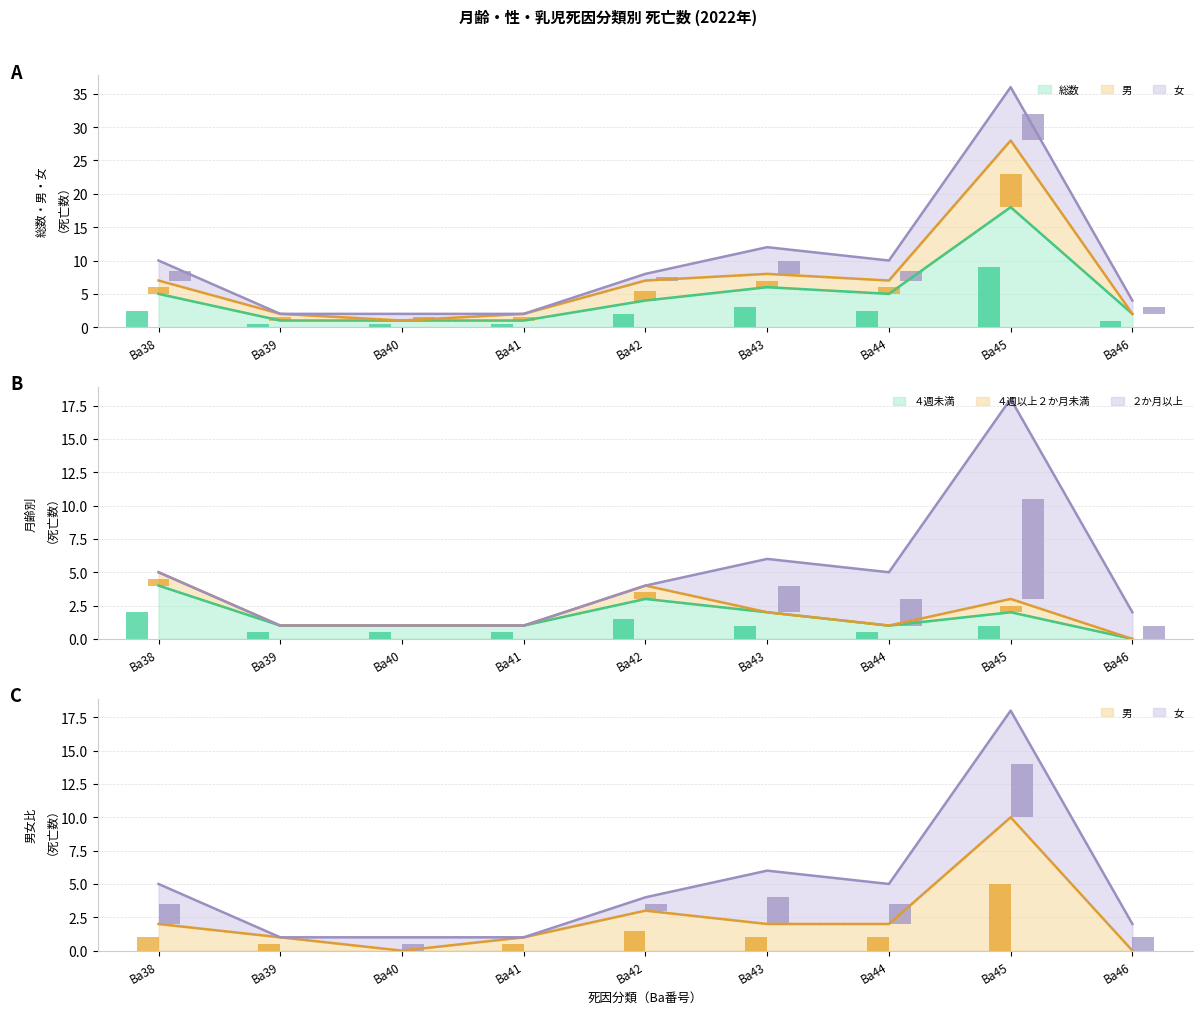

At which label does 男 first exceed 1?

Ba42